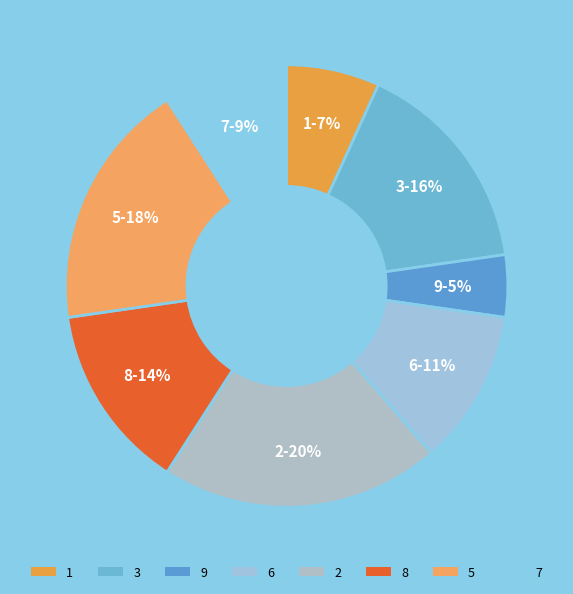

Is it true that 5 is 18% of the pie?

True